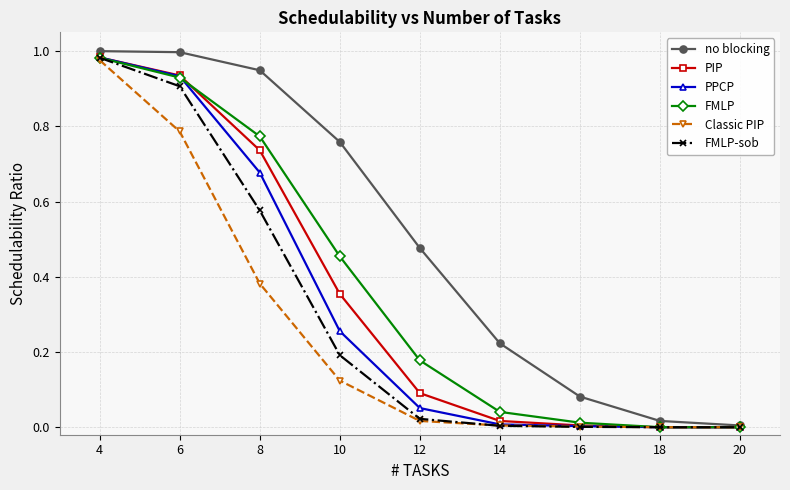

True or false: FMLP-sob has more than 1 points higher than both neighbors.

False